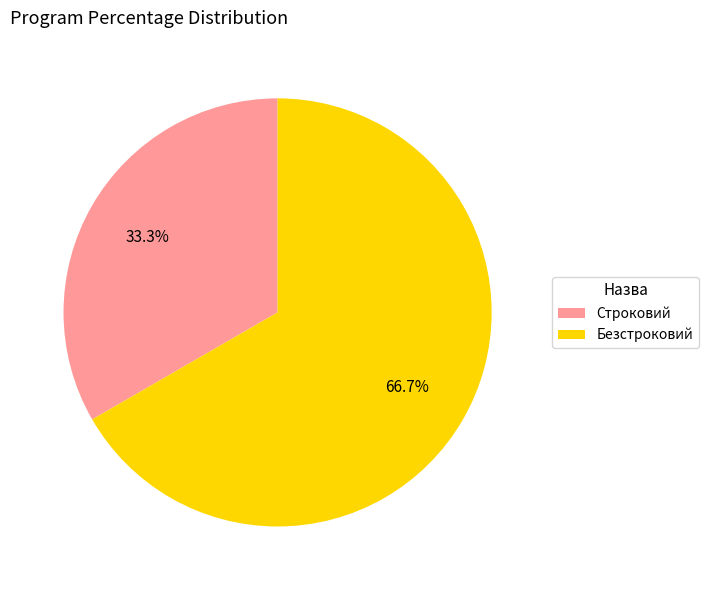

Which slice is the smallest?

Строковий